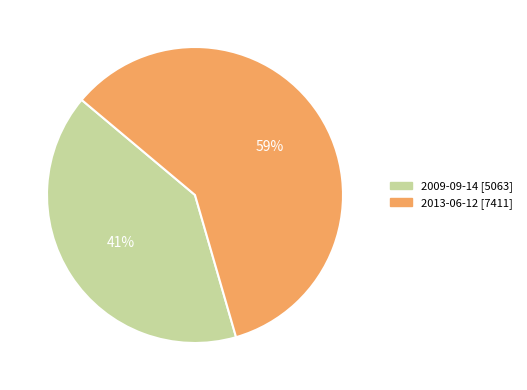

To the nearest percent, what is the combined percentage of 2013-06-12 and 2009-09-14?

100%